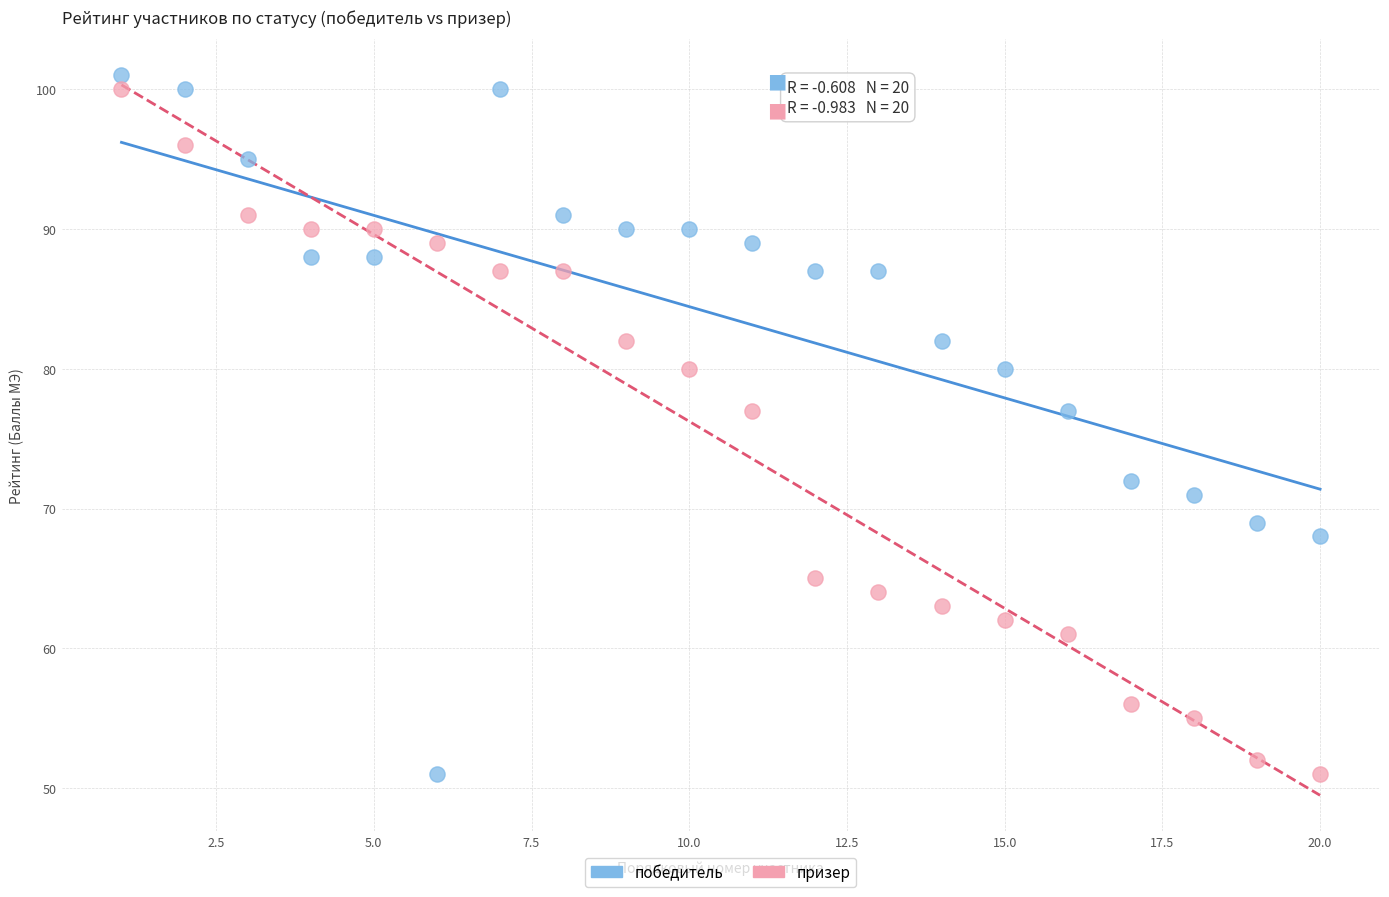

Across all data points, what is the range of X values (max minus min)?

19